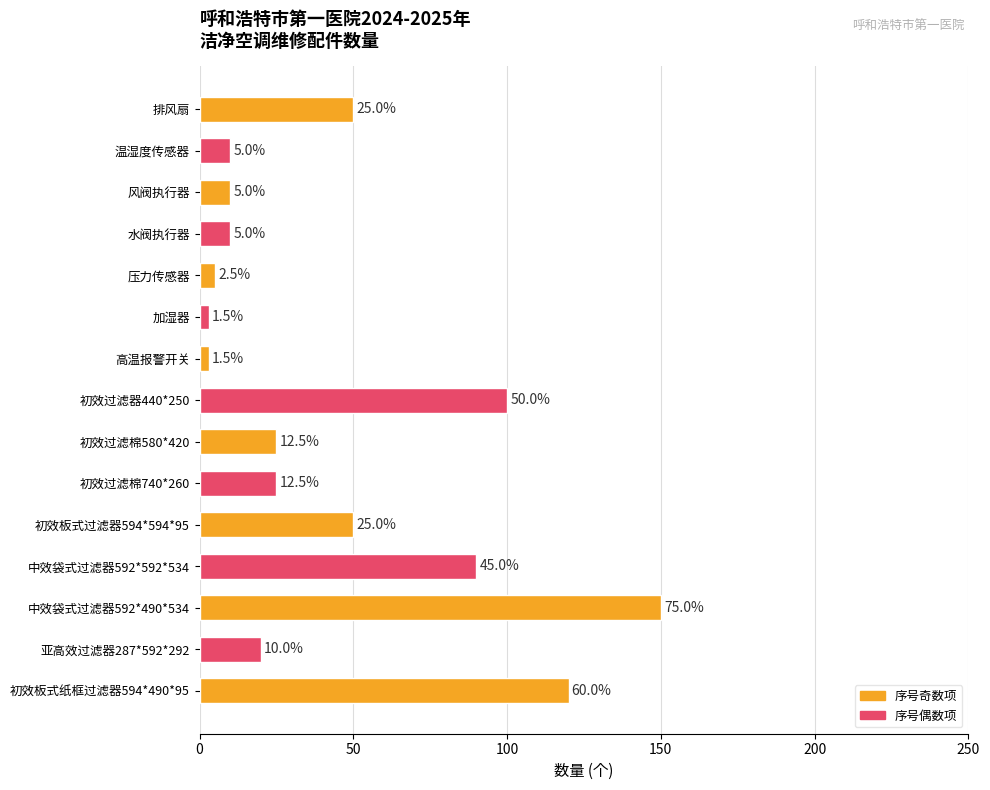

What is the difference between the maximum and minimum values?

147